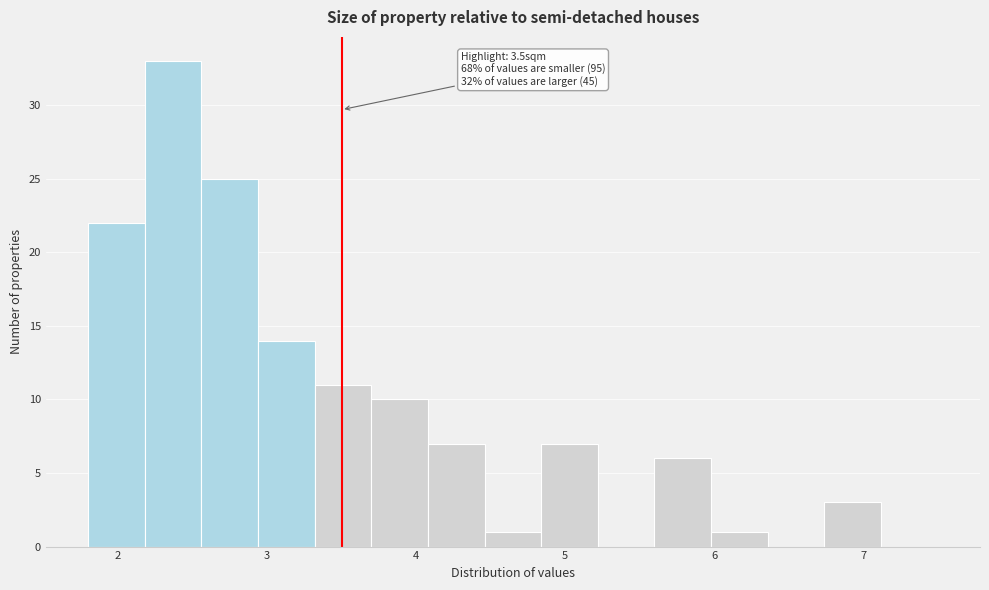

Read against the x-axis, roughly where is the centre of the tallest bar?

2.4